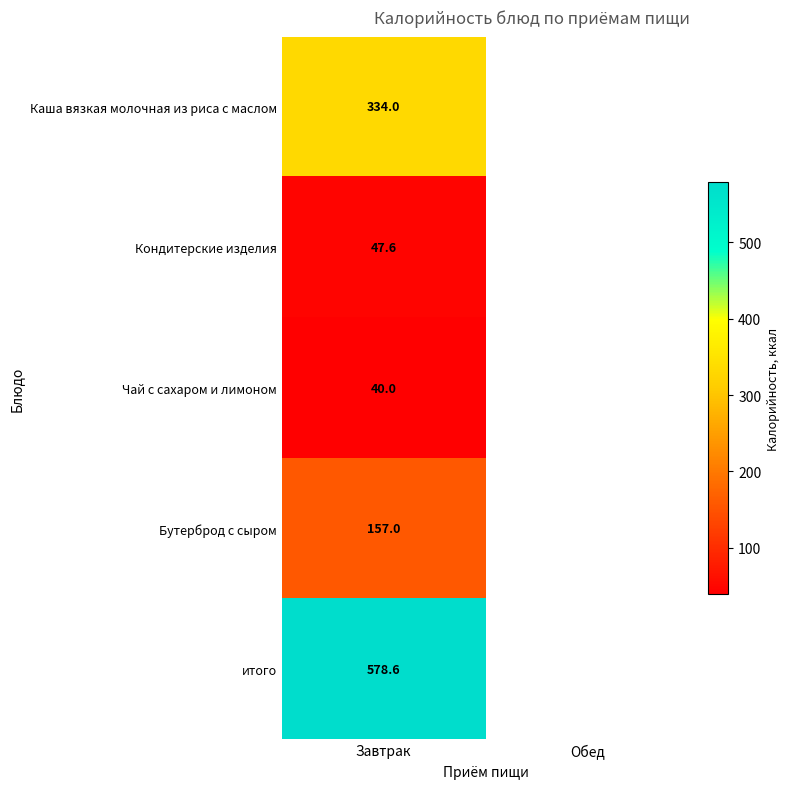

Rank the series at Завтрак from lowest to highest value.

Чай с сахаром и лимоном, Кондитерские изделия, Бутерброд с сыром, Каша вязкая молочная из риса с маслом, итого